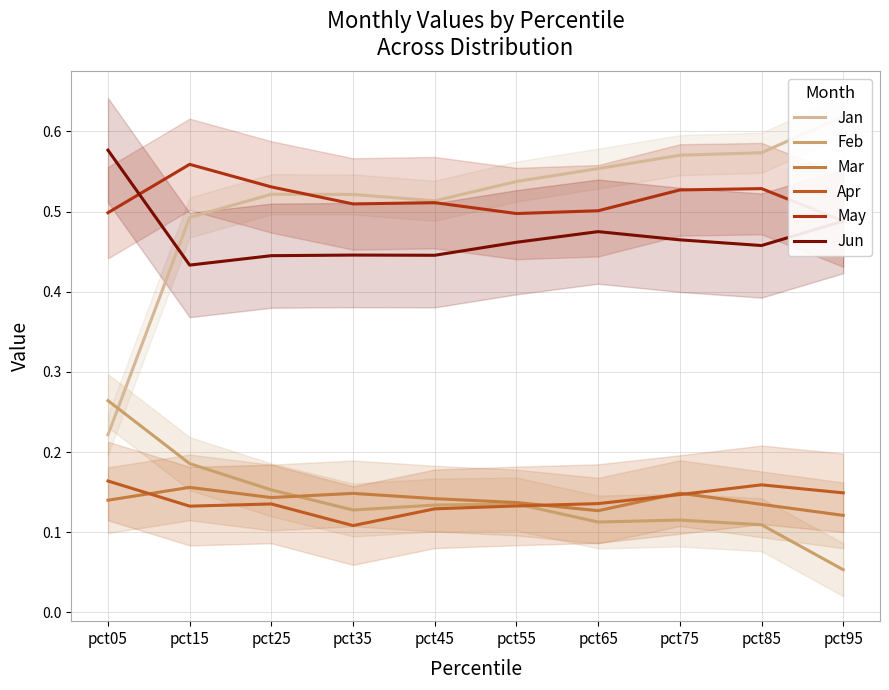

True or false: Apr has a value of 0.1 at pct15.

True